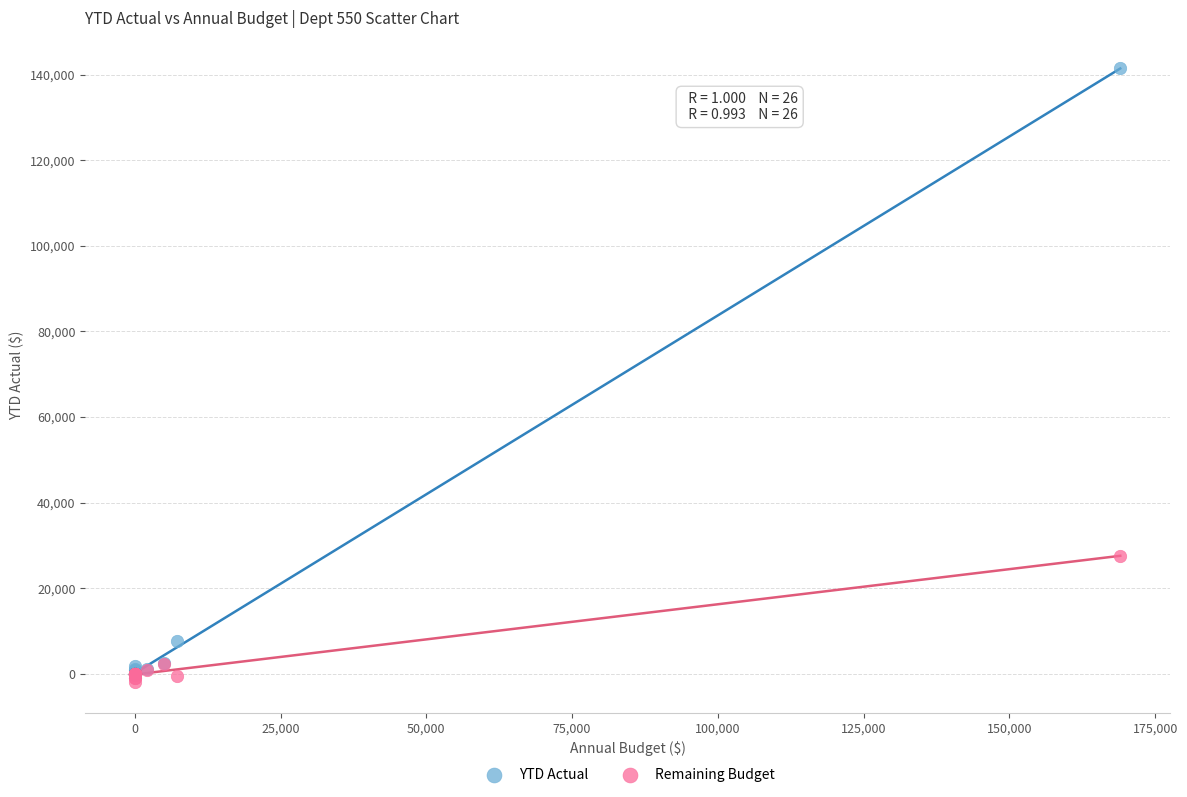

In the YTD Actual series, what Y value is closest to 70704?

7623.4